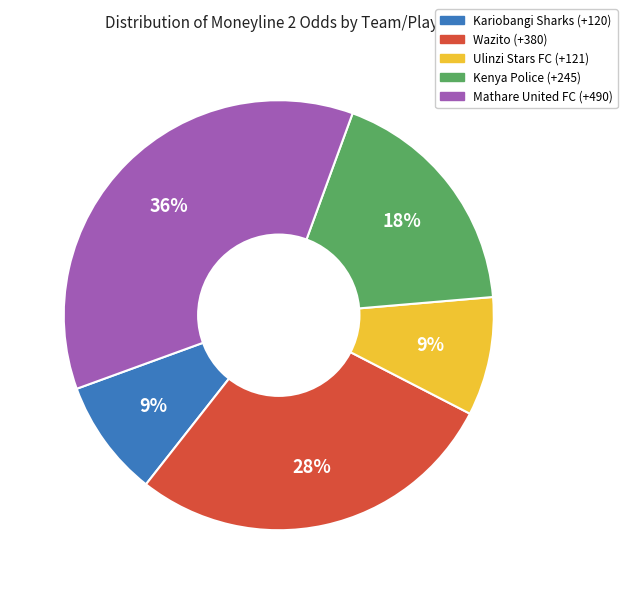

Is there any slice that represents more than half of the pie?

No